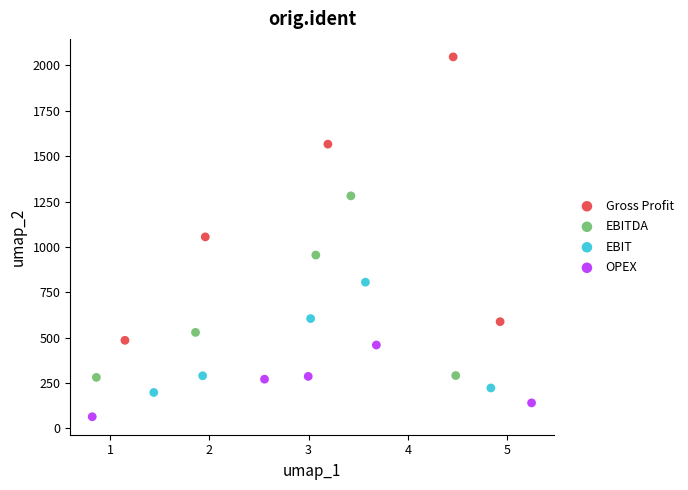

What are all the series names shown in the legend?

Gross Profit, EBITDA, EBIT, OPEX